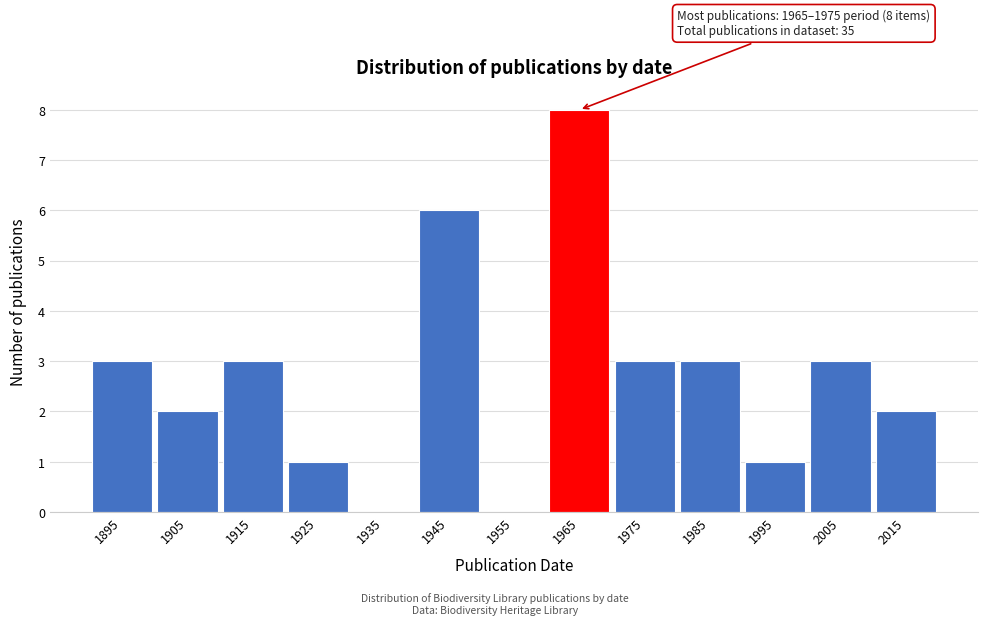

Reading left to right, extract all data points from this chart.

1895=3	1905=2	1915=3	1925=1	1935=0	1945=6	1955=0	1965=8	1975=3	1985=3	1995=1	2005=3	2015=2